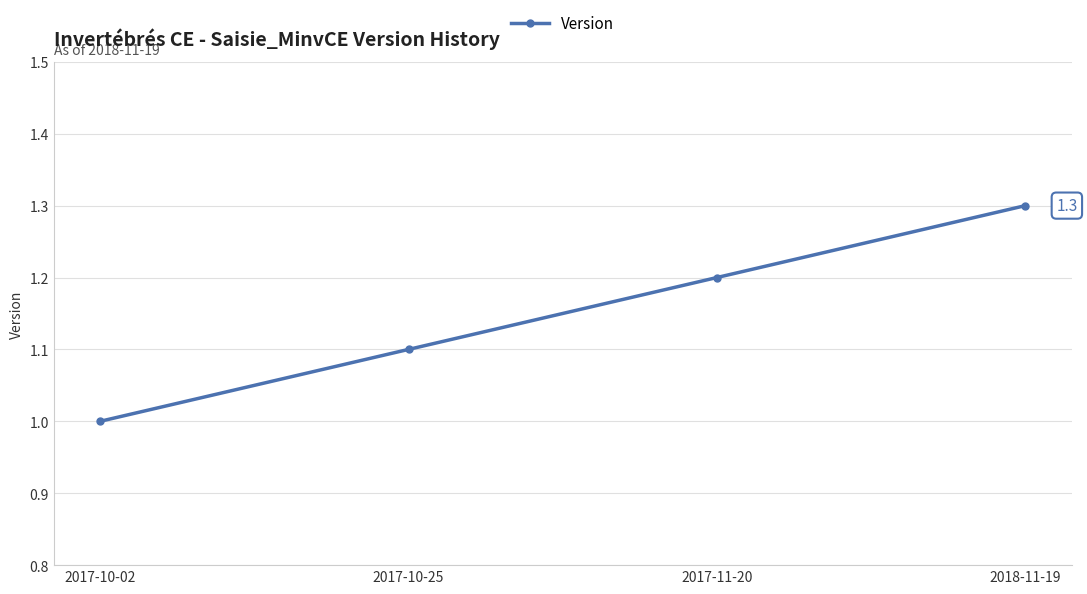

Is it true that the value at 2017-10-02 is 1.3?

False